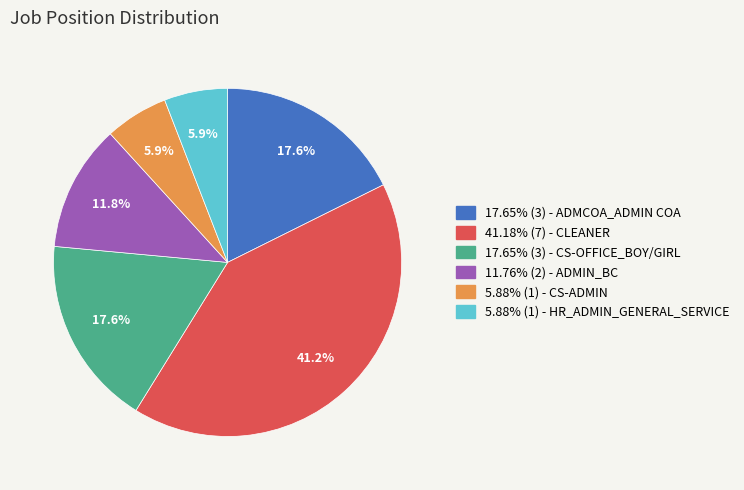

How much of the chart is everything except 5.88% (1) - CS-ADMIN?

94.1%